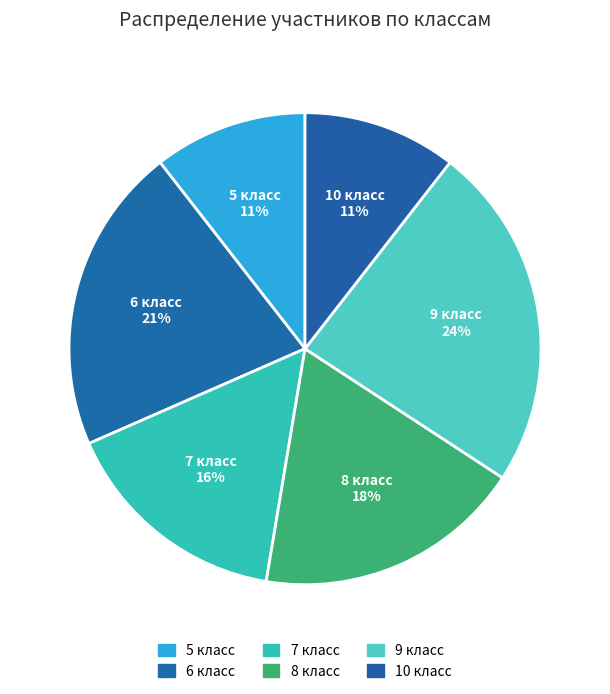

To the nearest percent, what is the average slice percentage?

17%